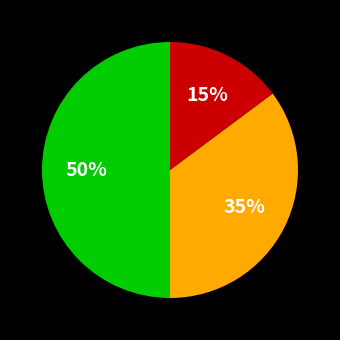

To the nearest percent, what is the difference between the largest and smallest slice percentages?

35%